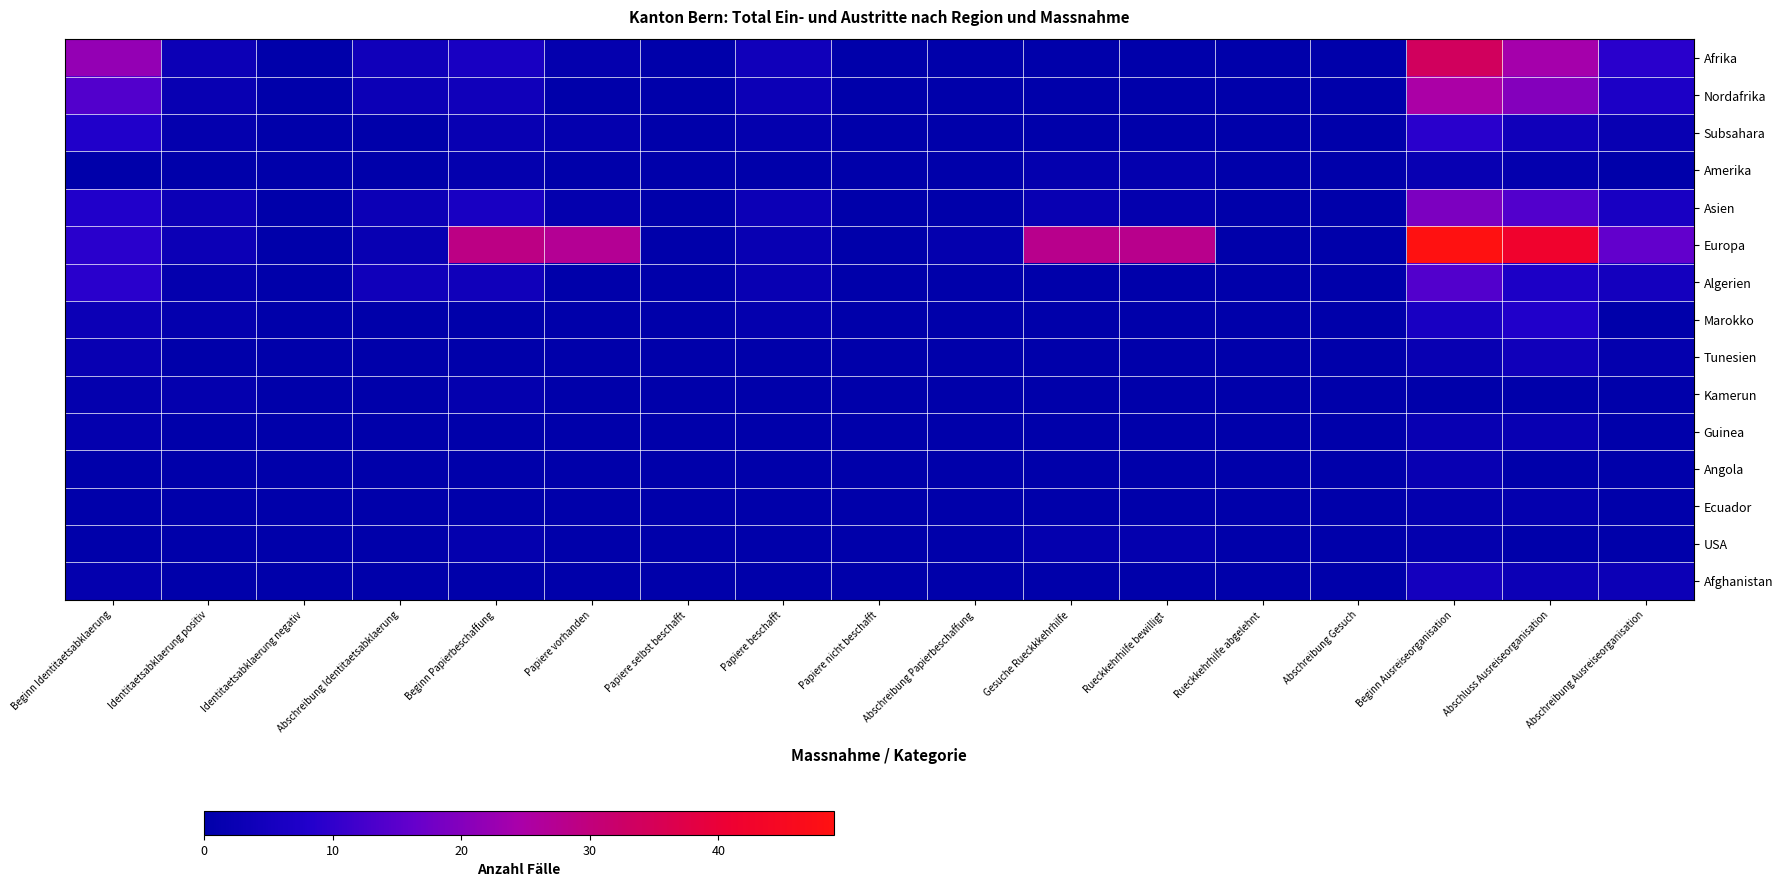

At Papiere selbst beschafft, list the series in order from smallest to largest.

Afrika, Nordafrika, Subsahara, Amerika, Asien, Europa, Algerien, Marokko, Tunesien, Kamerun, Guinea, Angola, Ecuador, USA, Afghanistan